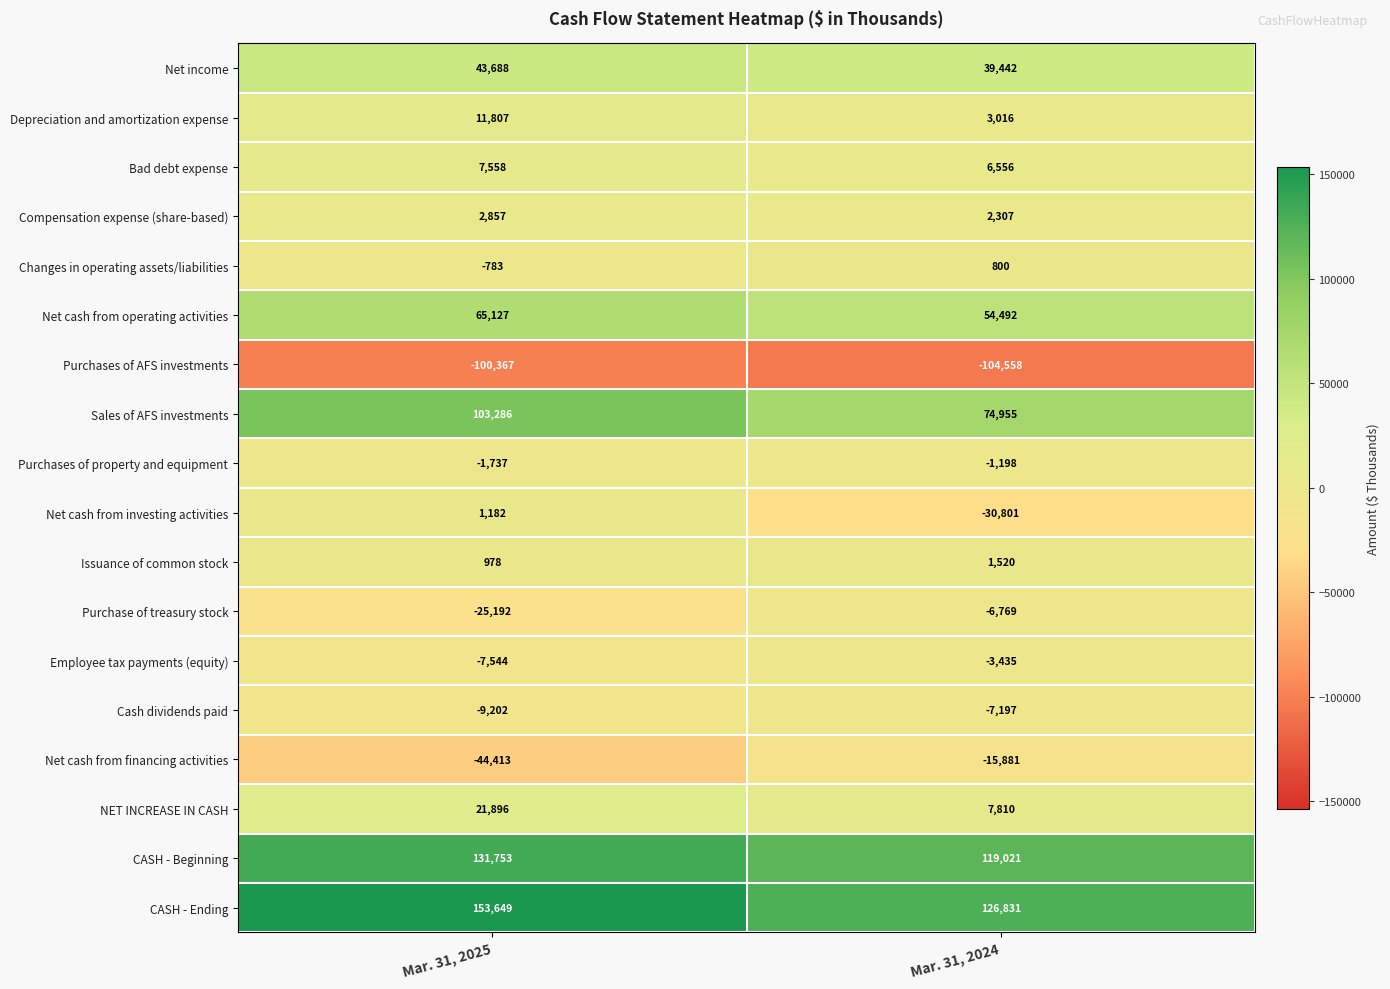

What is the sum of the Compensation expense (share-based) values at Mar. 31, 2024 and Mar. 31, 2025?

5164